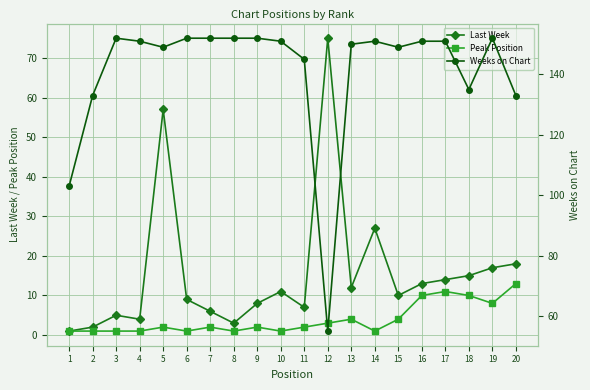

True or false: Last Week and Peak Position cross at least once.

False